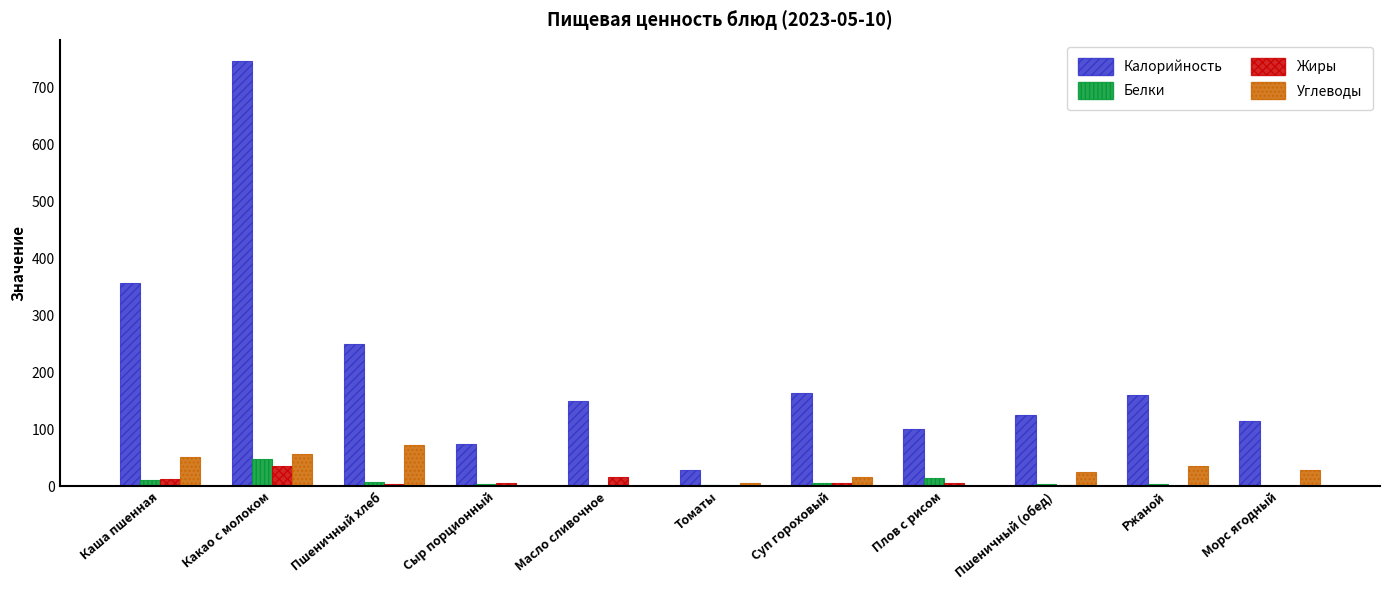

What are all the series names shown in the legend?

Калорийность, Белки, Жиры, Углеводы